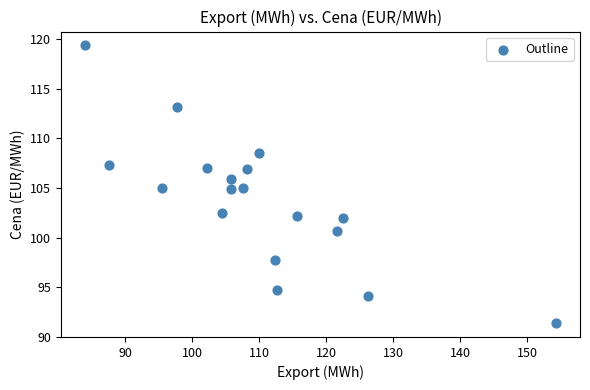

What is the range of Y values (max minus min)?

28.0